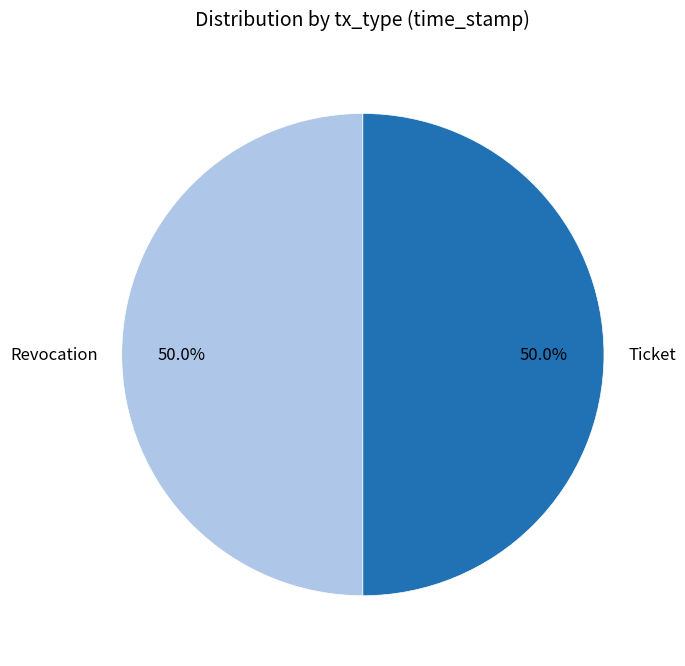

To the nearest percent, what is the combined percentage of Ticket and Revocation?

100%